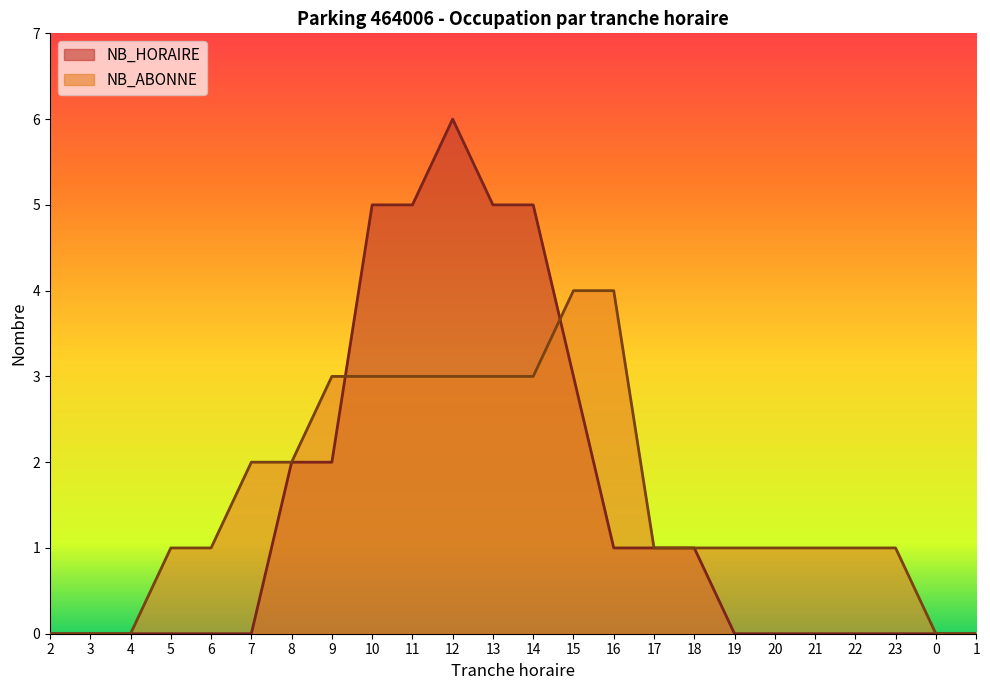

What is the sum of the NB_ABONNE values at 0 and 13?

3